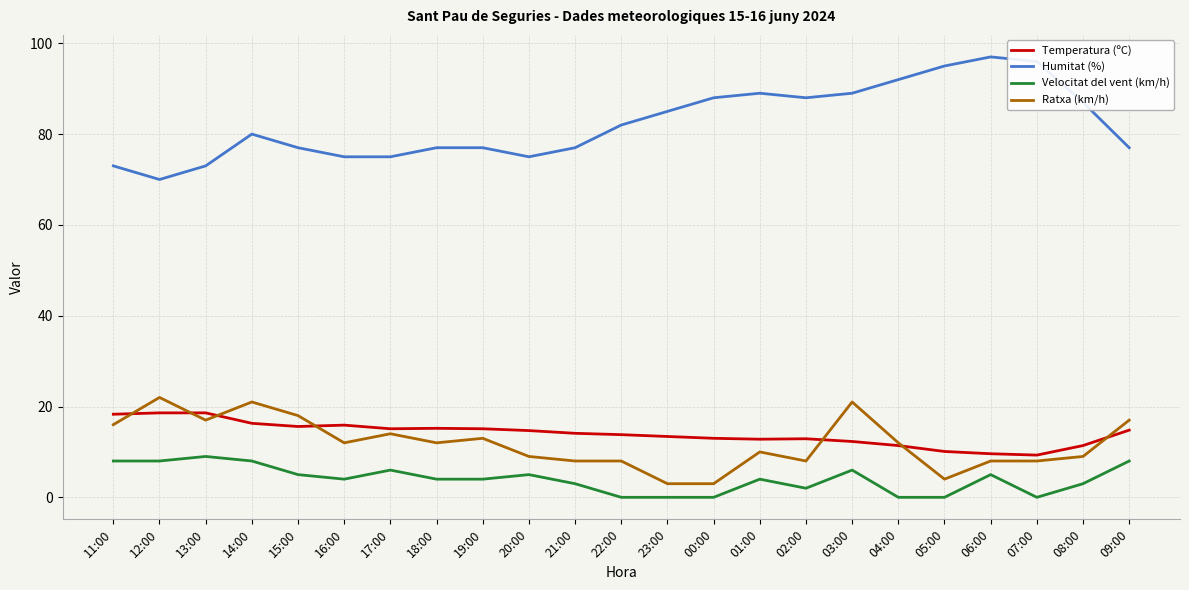

Which series has the largest range (max minus min)?

Humitat (%)